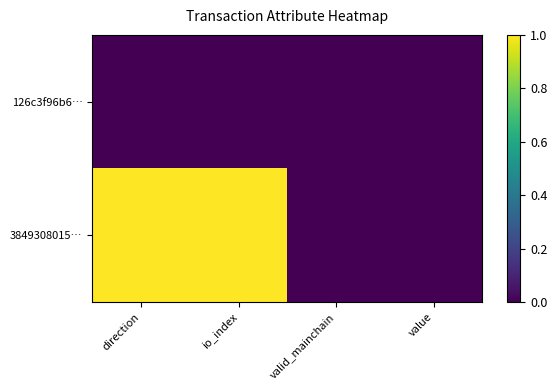

Rank the series by their average value, from lowest to highest.

126c3f96b6…, 3849308015…